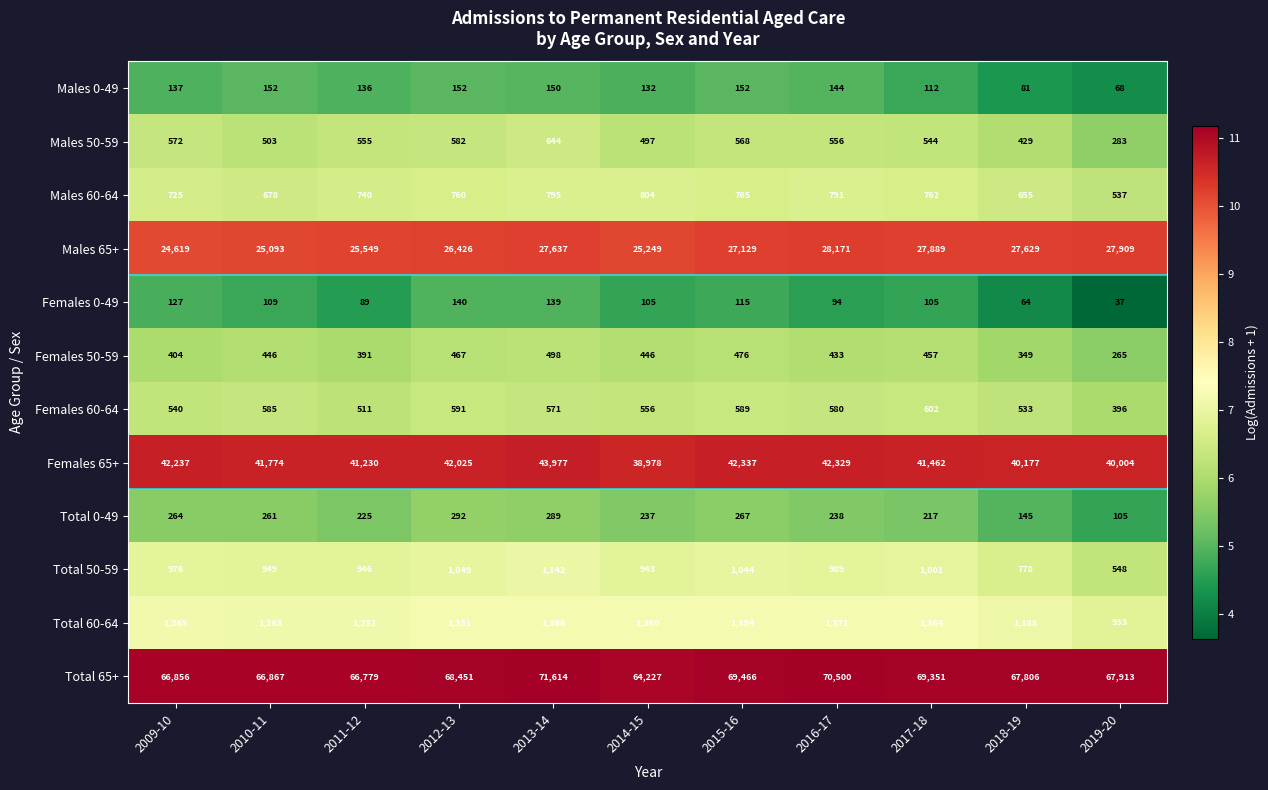

Is it true that Total 0-49 equals 145 at 2018-19?

True